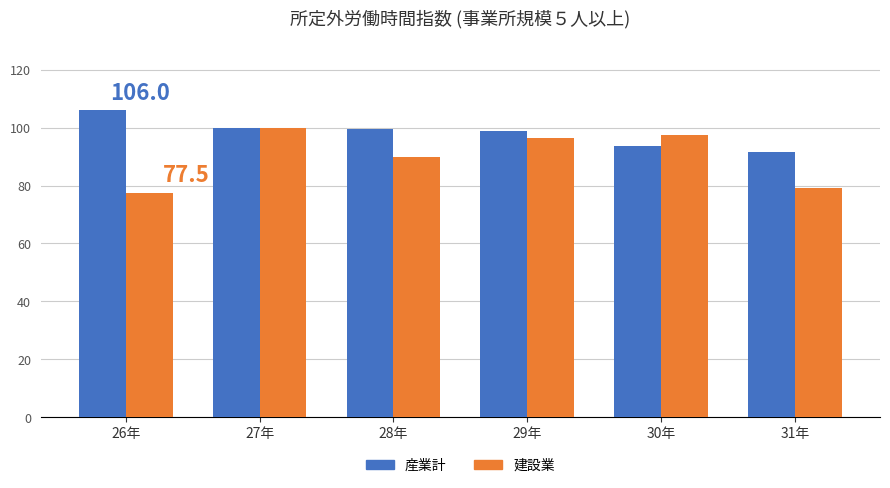

Count the number of categories in the chart.

6